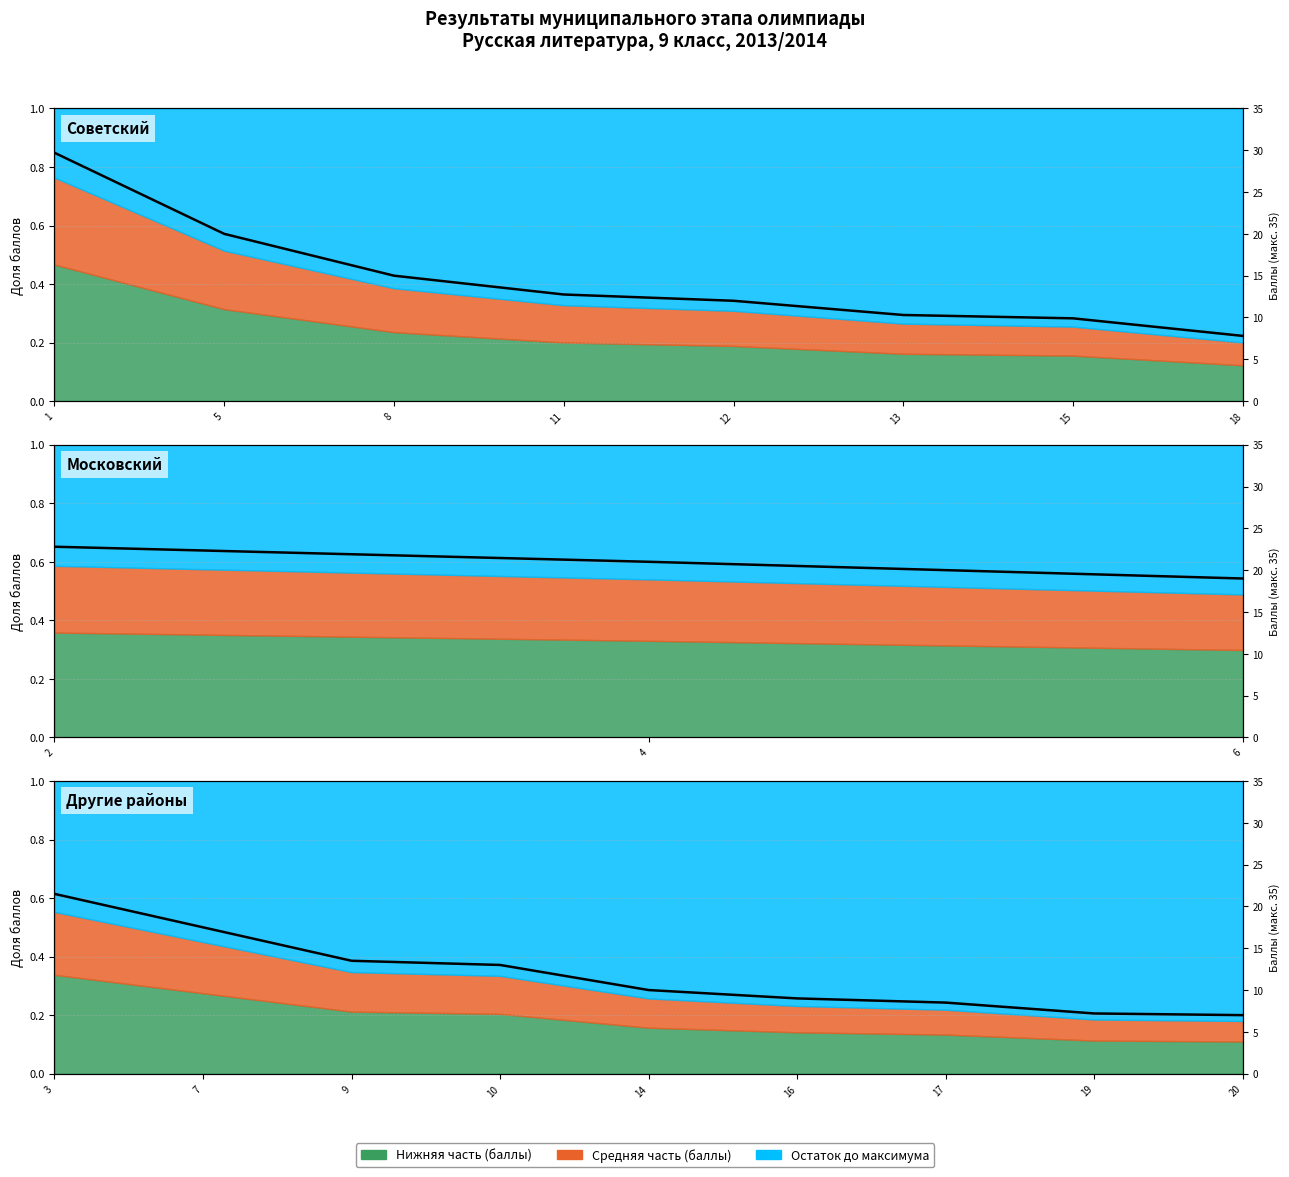

Reading left to right, extract all data points from this chart.

0.6	0.5	0.4	0.4	0.3	0.3	0.2	0.2	0.2